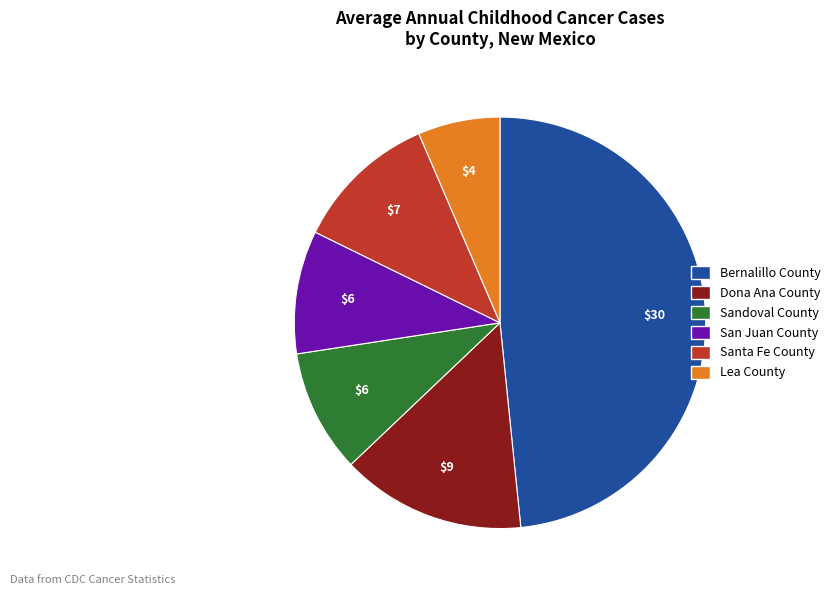

Do San Juan County and Bernalillo County together represent more than half of the pie?

Yes